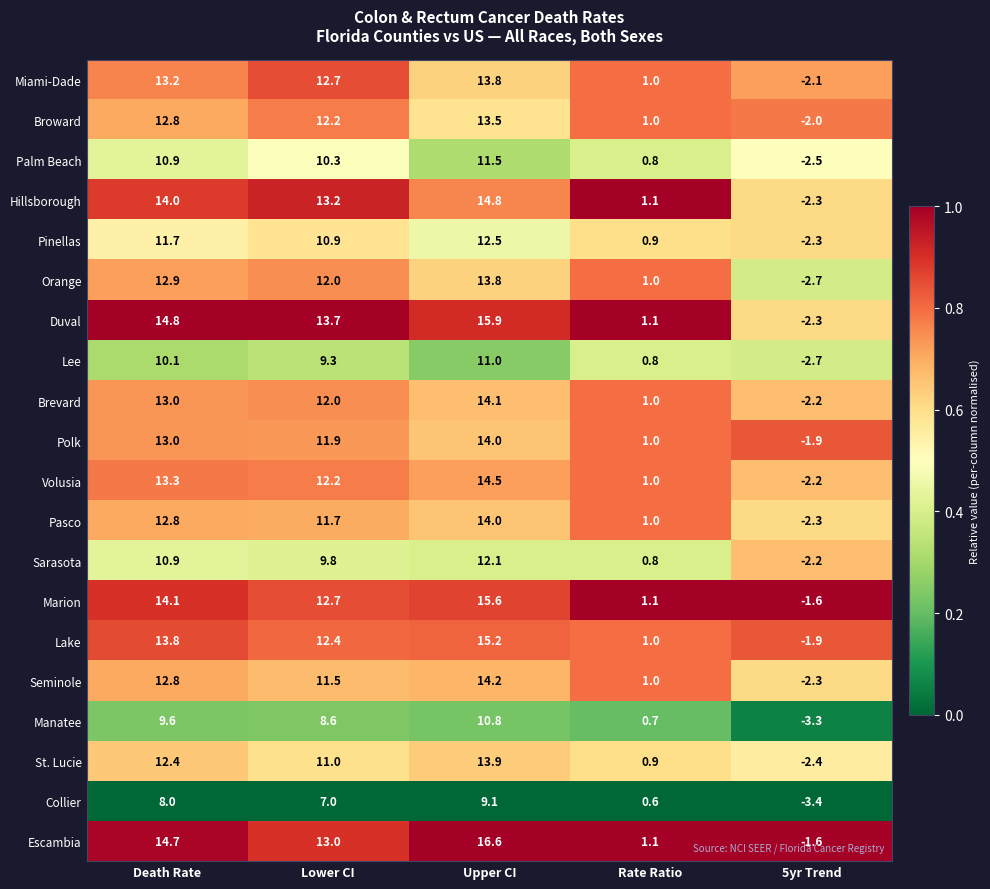

List the labels in order of Collier value, largest first.

Upper CI, Death Rate, Lower CI, Rate Ratio, 5yr Trend